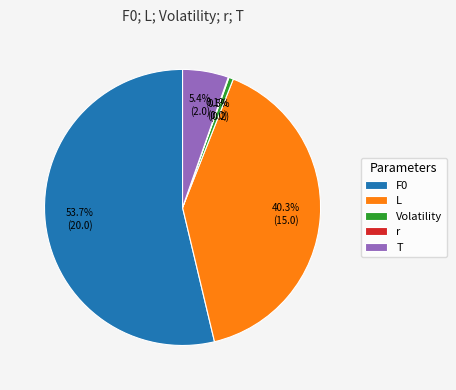

Which has a higher value, Volatility or F0?

F0